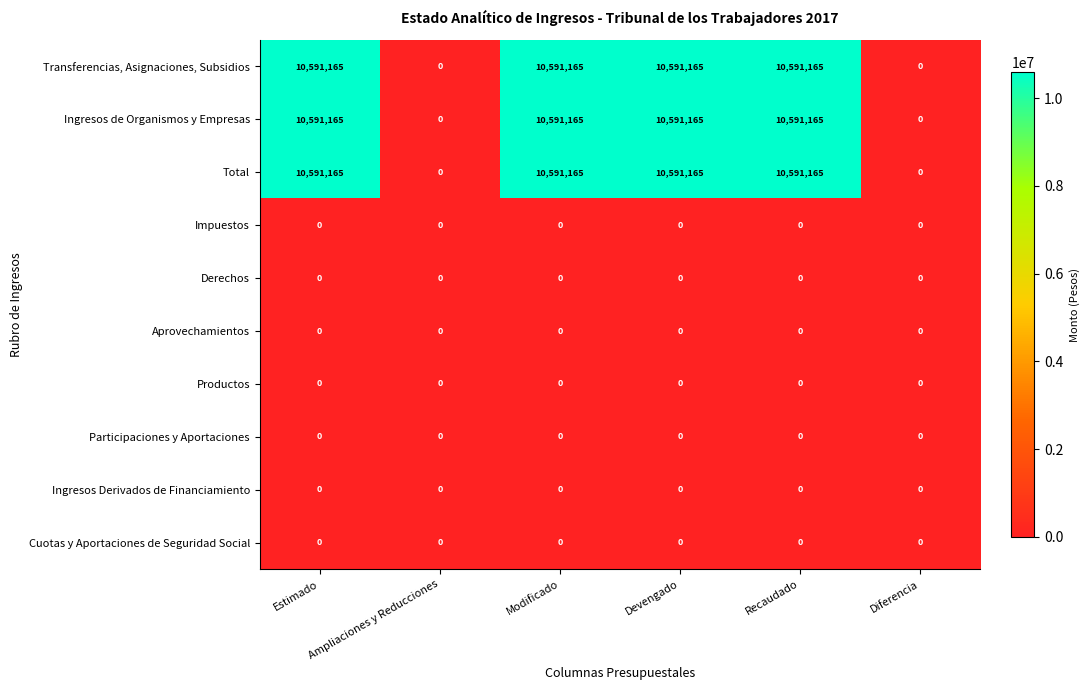

Is it true that Cuotas y Aportaciones de Seguridad Social equals 0 at Devengado?

True